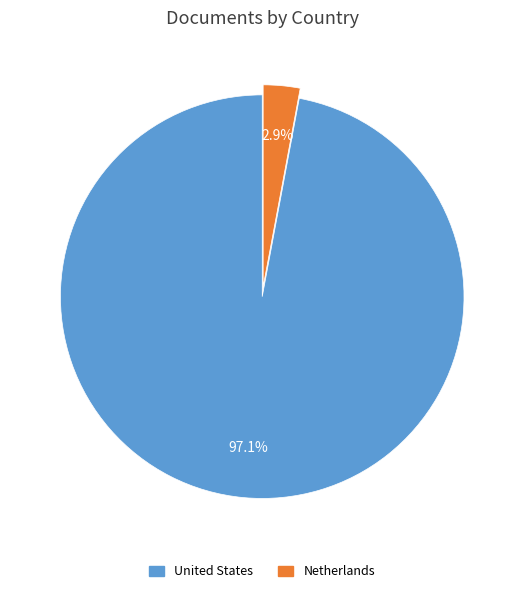

Is it true that Netherlands is 10% of the pie?

False